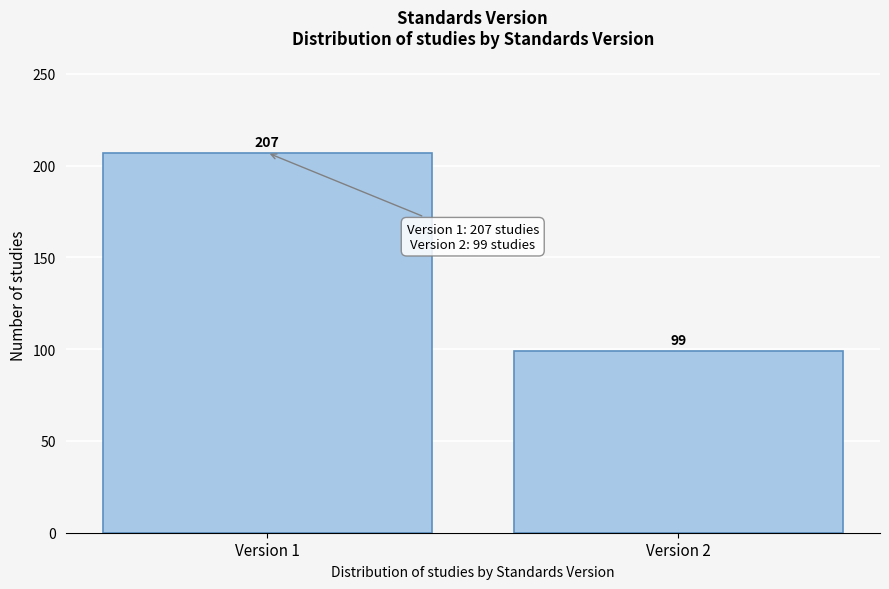

Reading left to right, what are all the values shown in this chart?

207	99